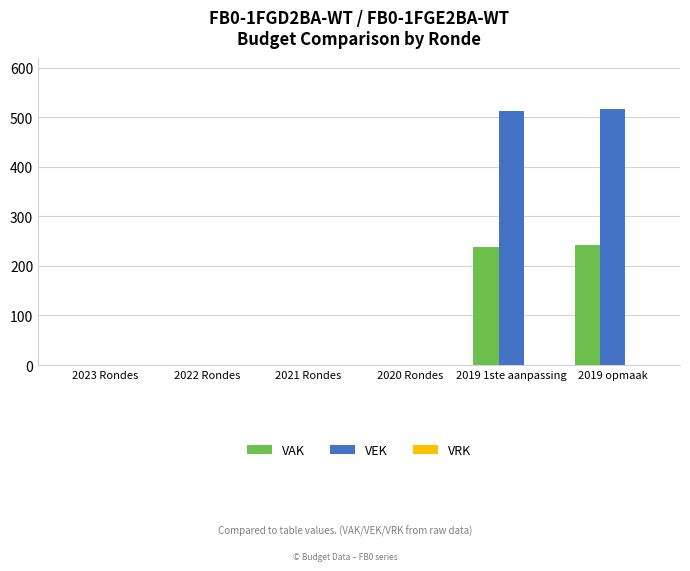

How many groups of bars are there?

6